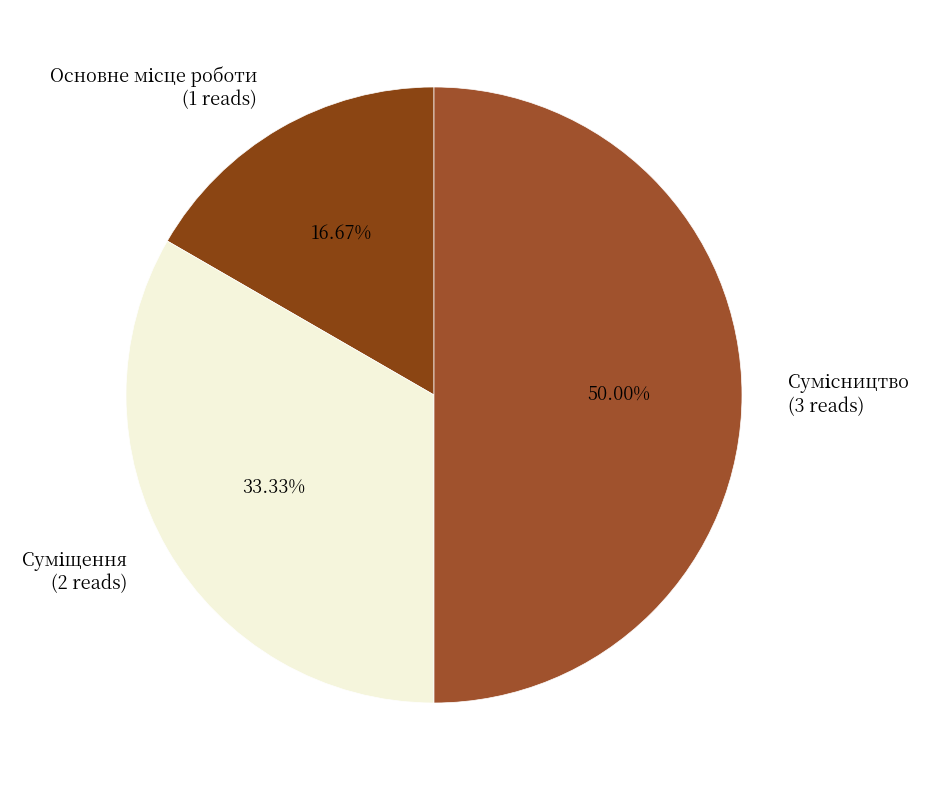

To the nearest percent, what is the difference between the largest and smallest slice percentages?

33%